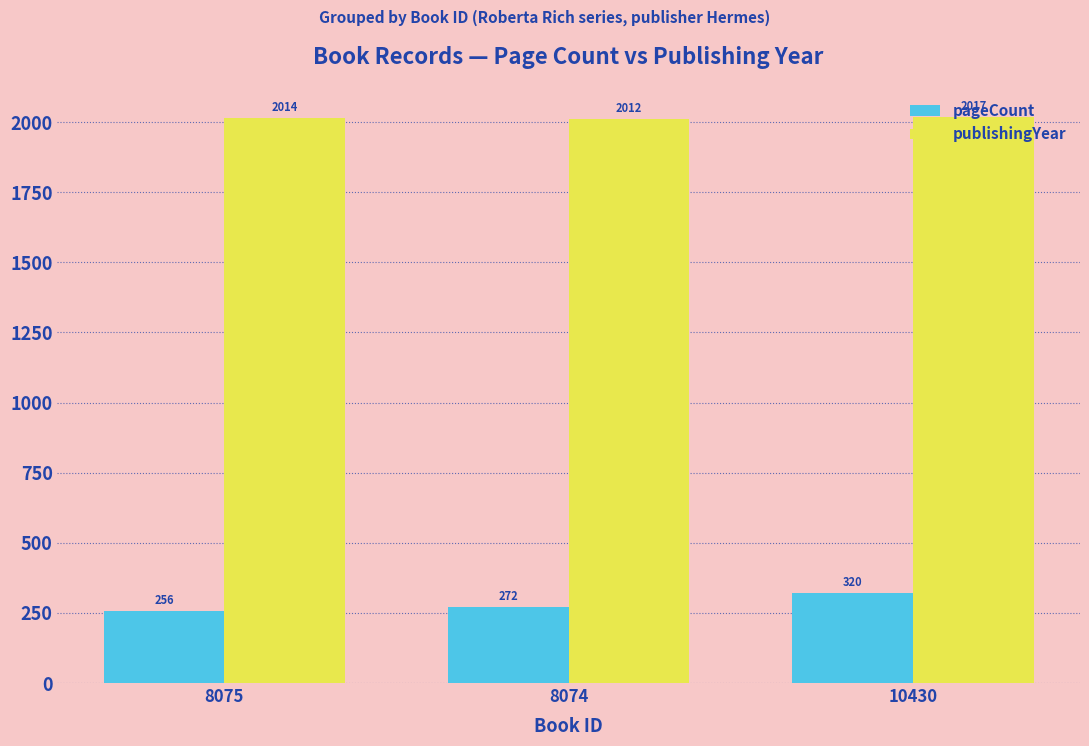

At how many categories does at least one series exceed 478?

3